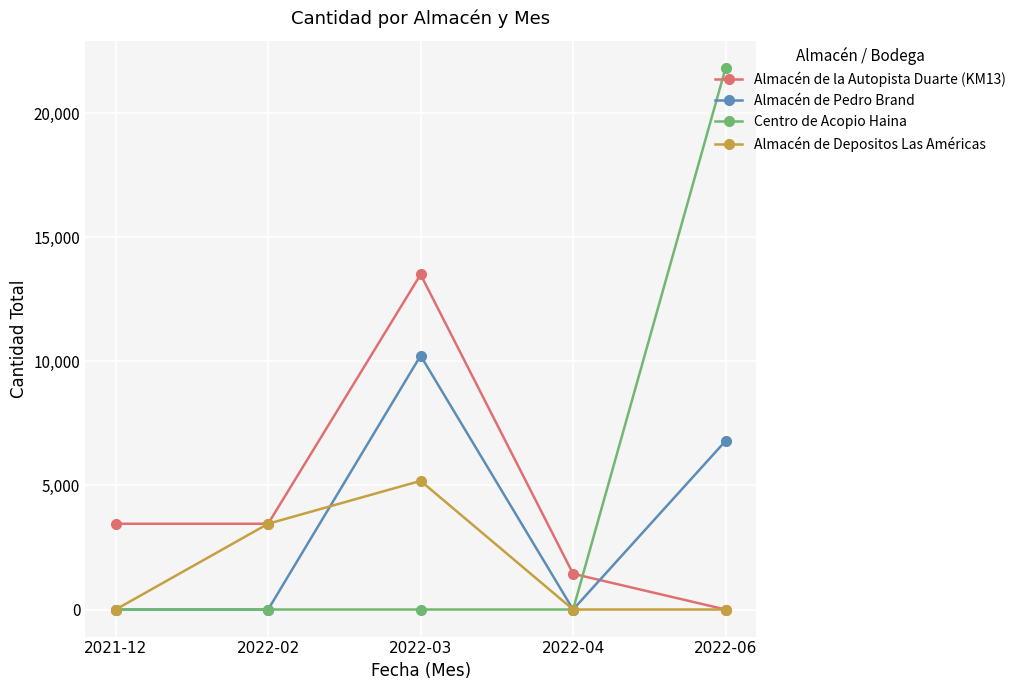

Reading right to left, extract all data points from this chart.

Almacén de la Autopista Duarte (KM13): 0	1440	13500	3456	3456
Almacén de Pedro Brand: 6792	0	10228	0	0
Centro de Acopio Haina: 21810	0	0	0	0
Almacén de Depositos Las Américas: 0	0	5184	3456	0